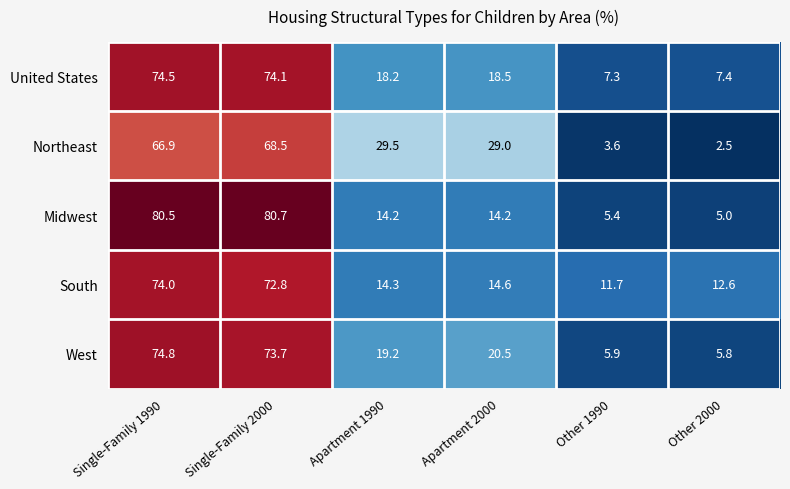

Which category has the highest value across all series?

Single-Family 2000